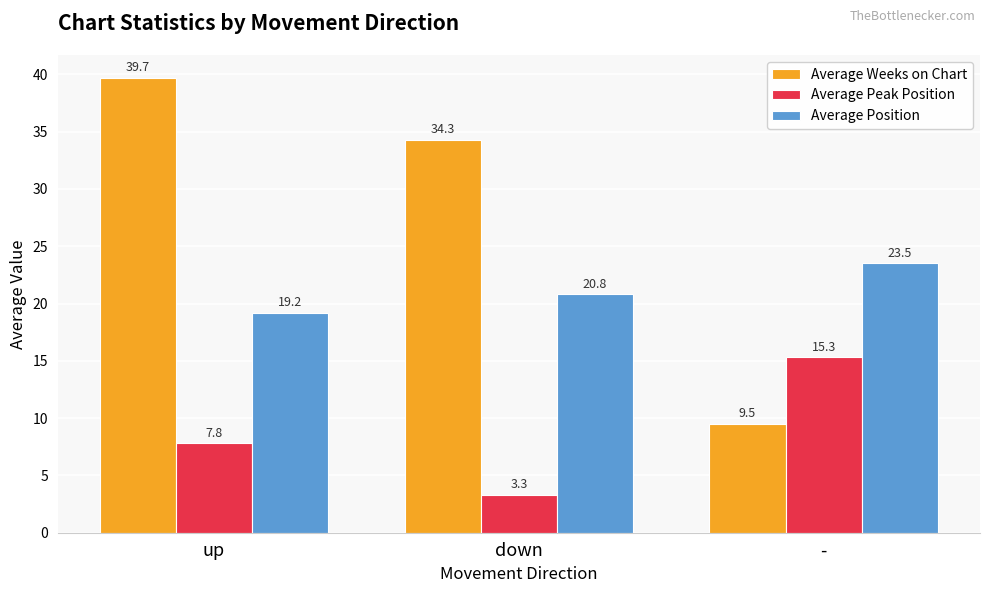

What position from the right is down?

2